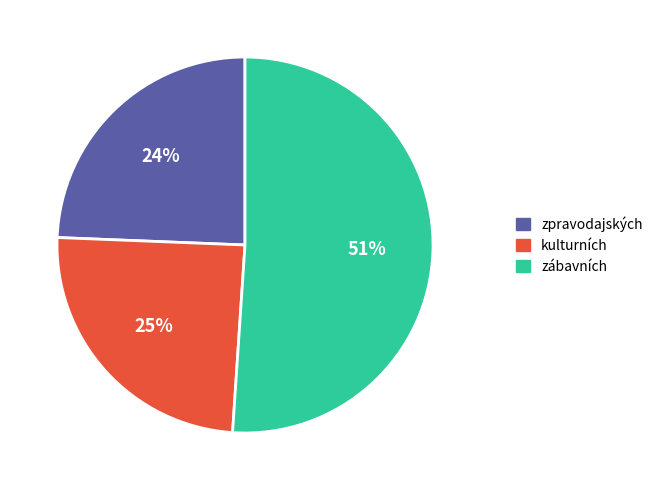

Is it true that zpravodajských is 31% of the pie?

False